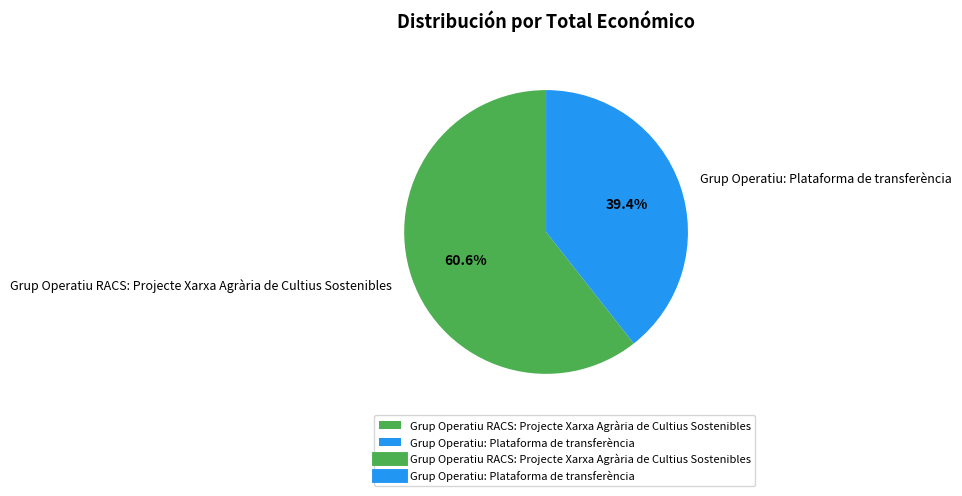

Count the number of slices in the pie.

2